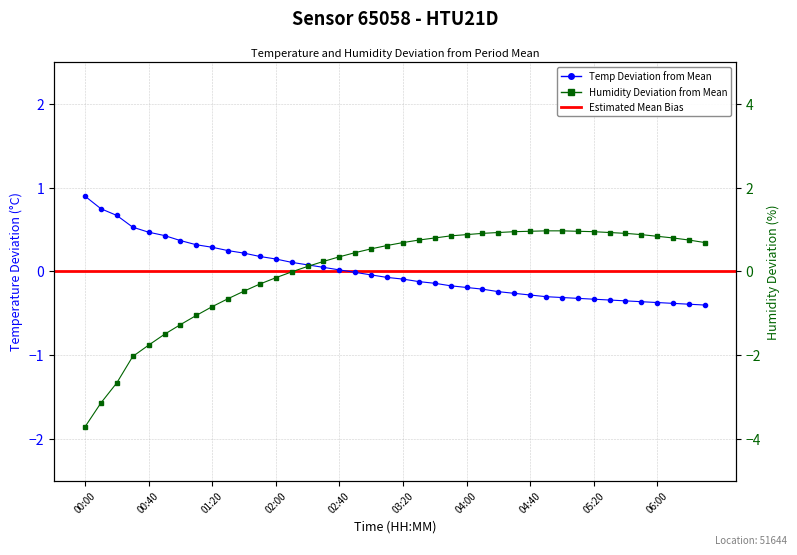

What position from the right is 7?

33